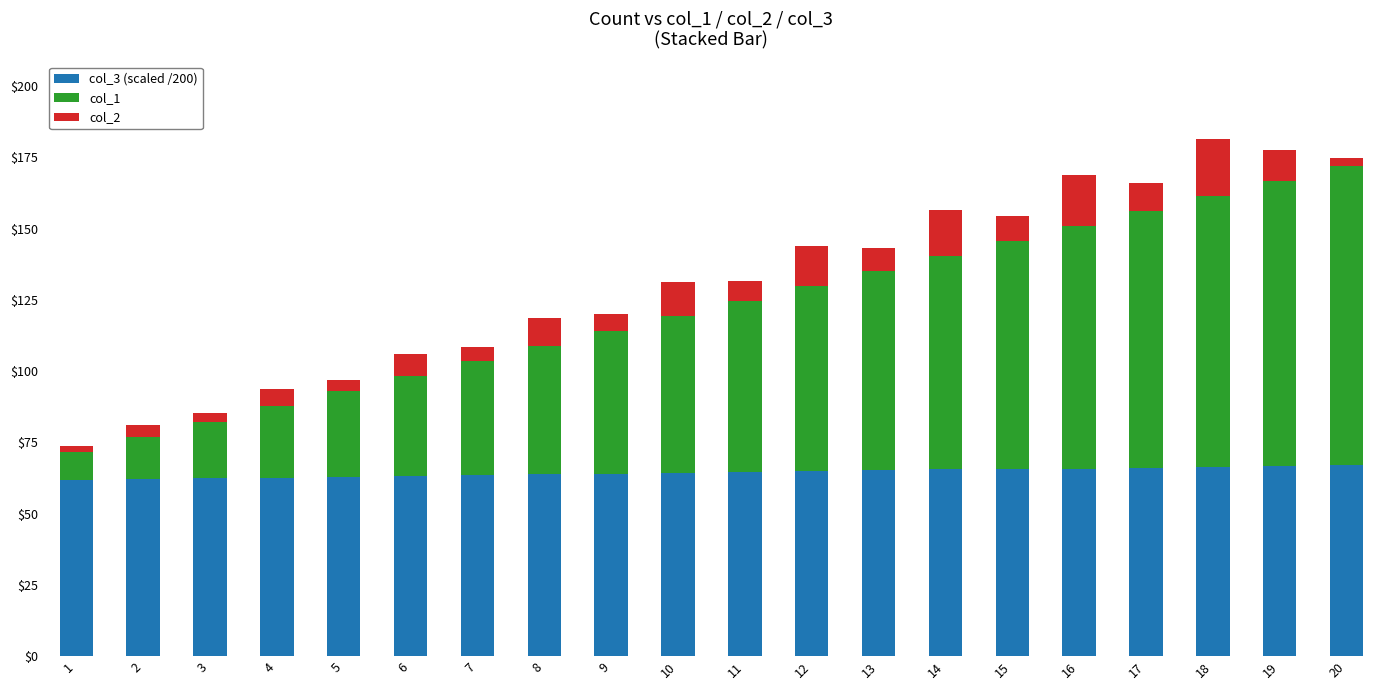

Is it true that col_2 equals 23.0 at 14?

False